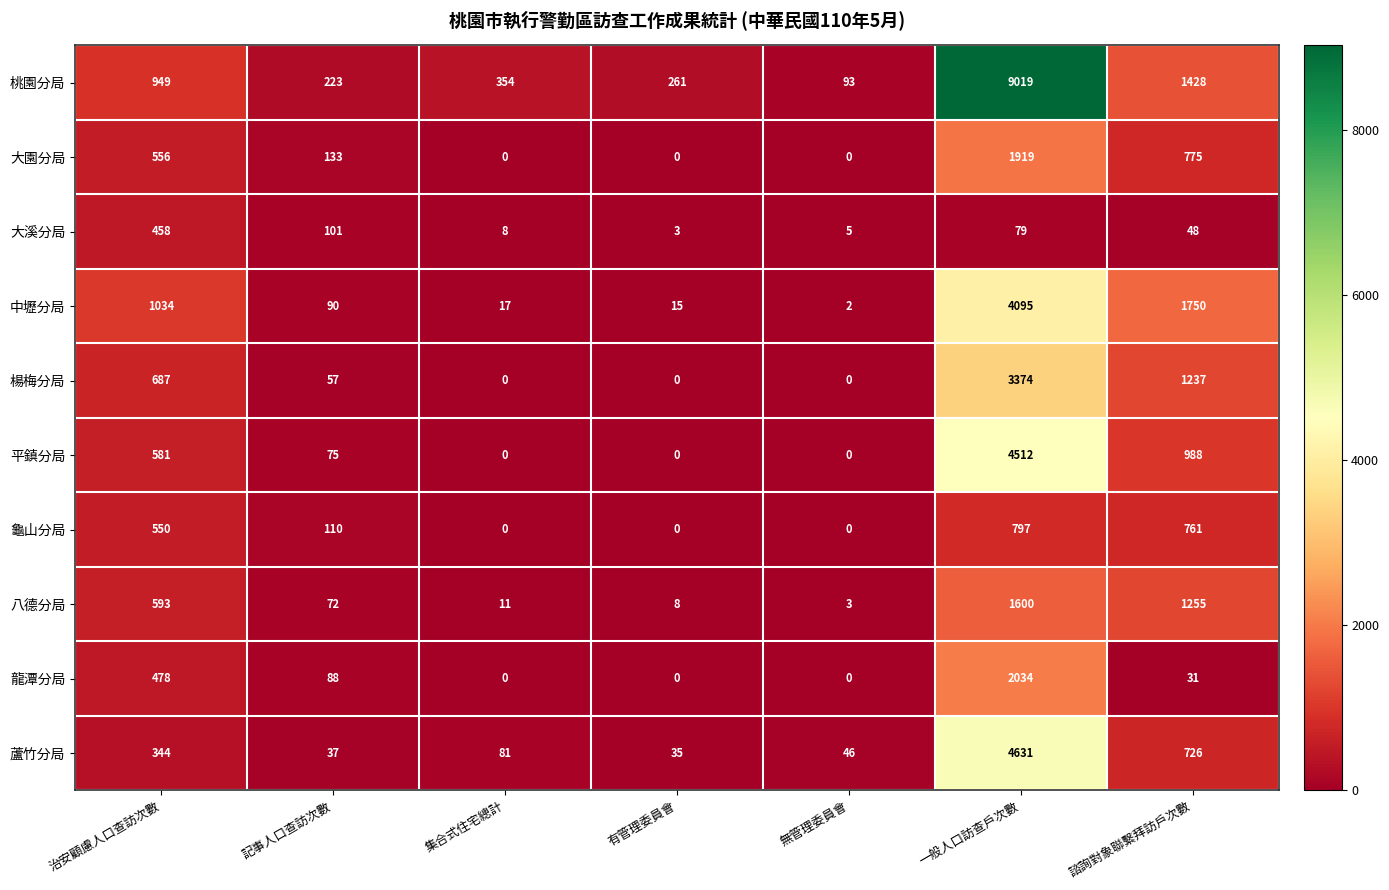

What is the greatest value displayed?

9019